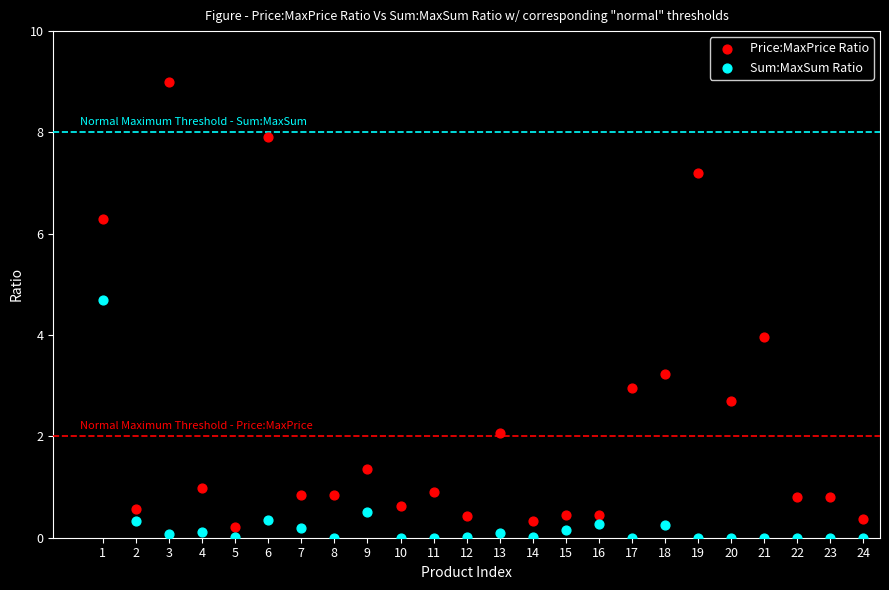

Which series reaches the maximum Y coordinate?

Price:MaxPrice Ratio